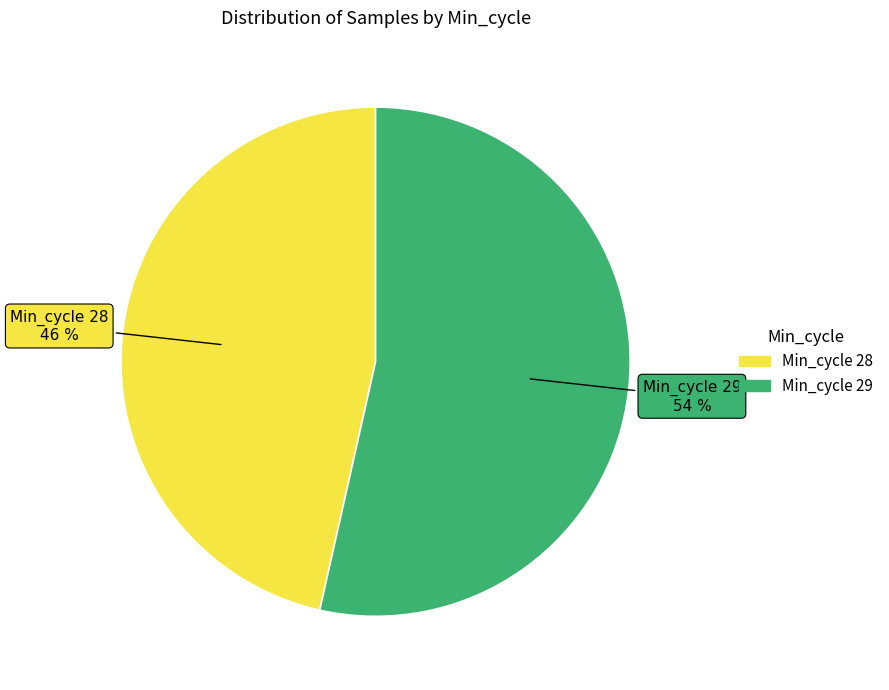

To the nearest percent, what is the average slice percentage?

50%